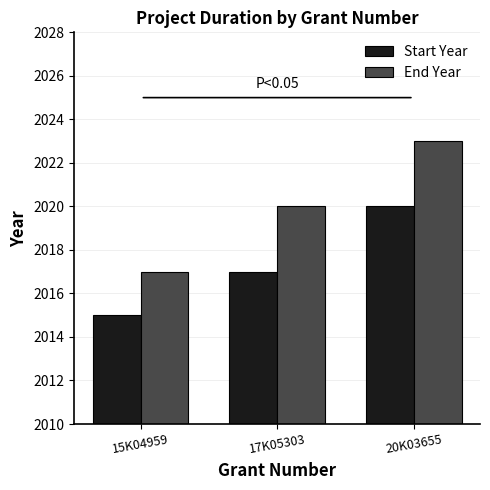

Is the value of Start Year at 17K05303 greater than the value of End Year at 20K03655?

No